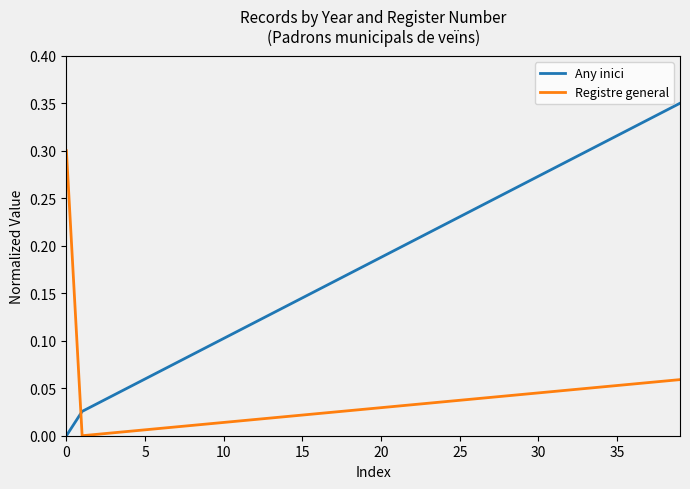

Rank the series by their average value, from lowest to highest.

Registre general, Any inici